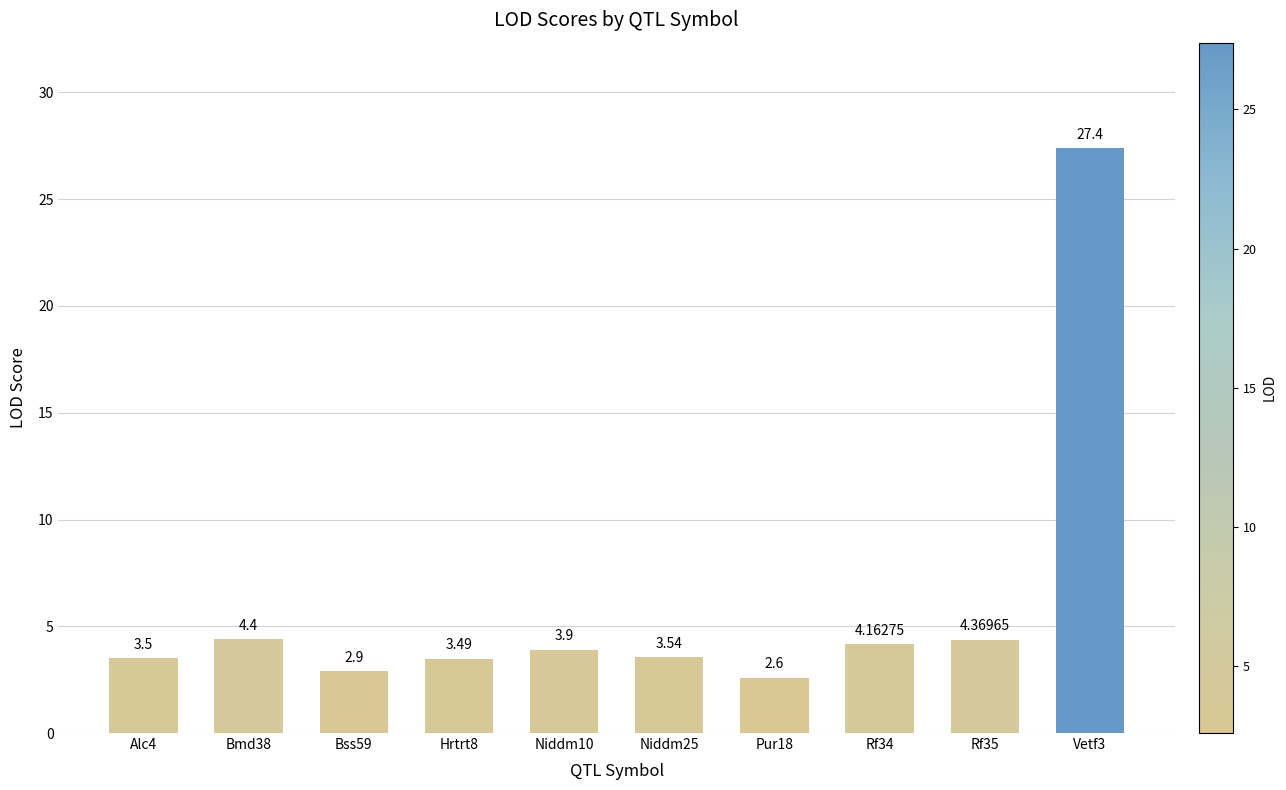

At which category does the chart reach its minimum across all series?

Pur18